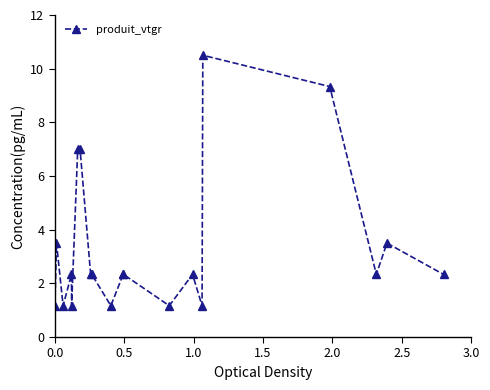

How many distinct data groups are displayed?

1